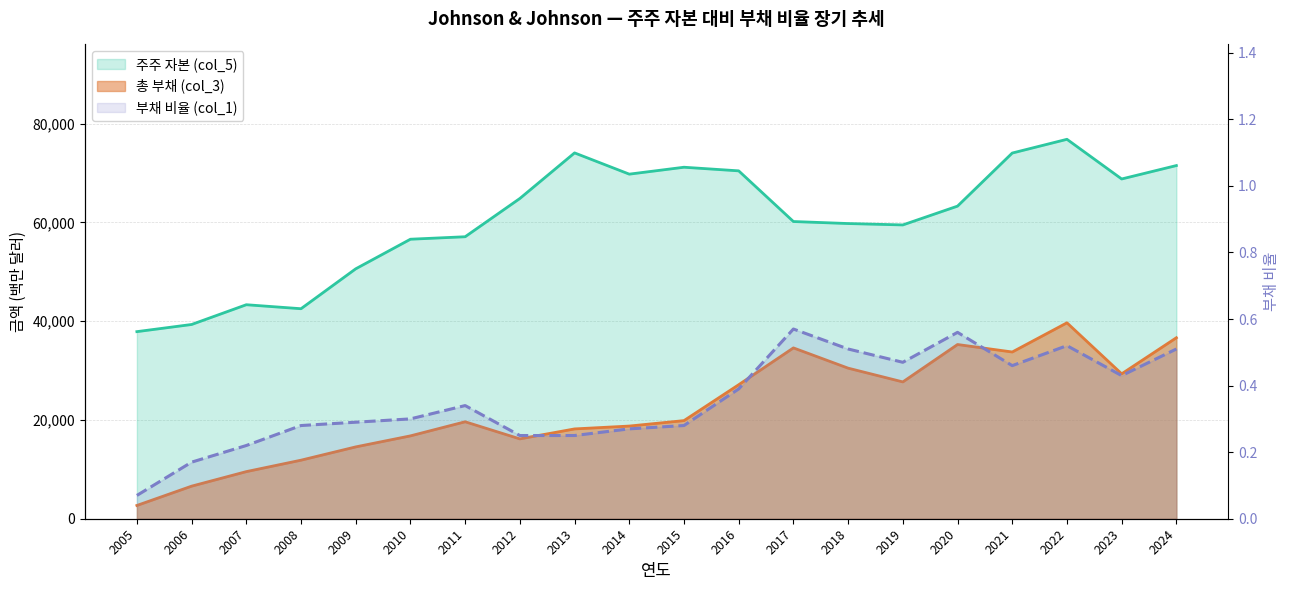

Between 2008 and 2014, which series saw the biggest shift?

주주 자본 (col_5)